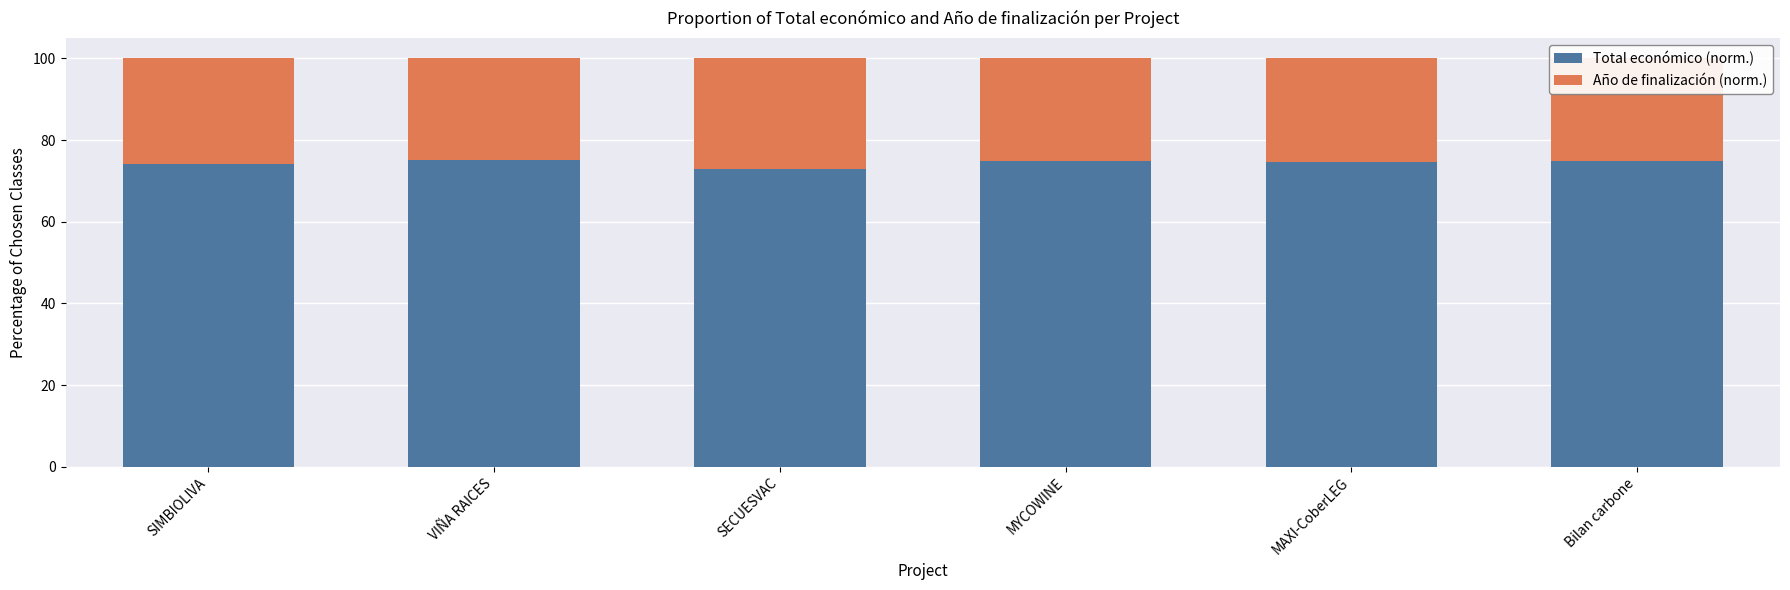

What is the sum of all Total económico (norm.) values?

446.6